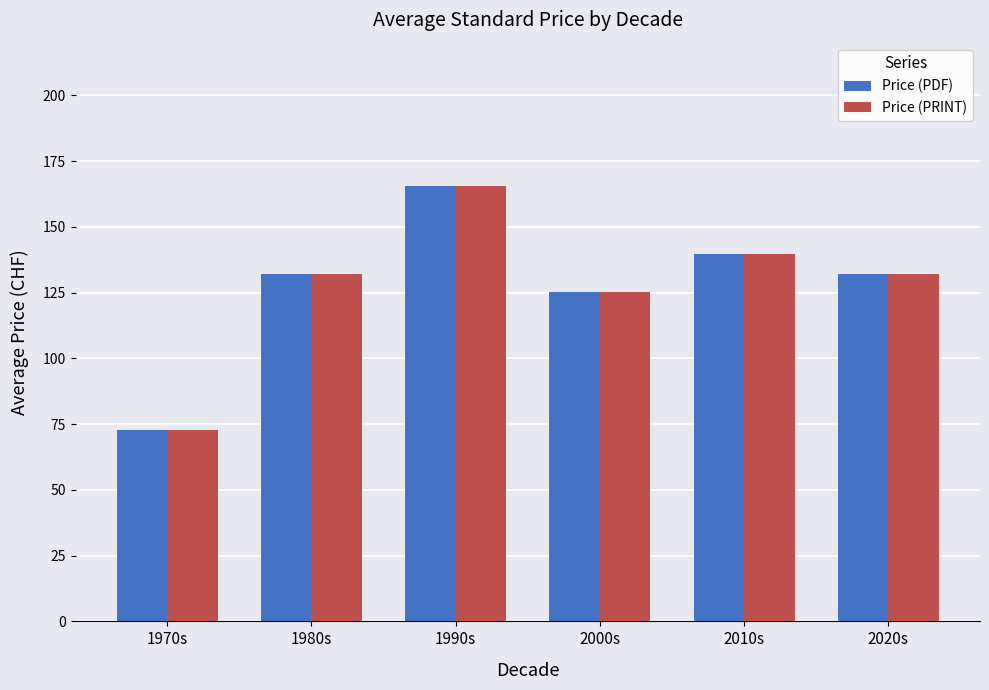

At which label is Price (PDF) closest to 119?

2000s